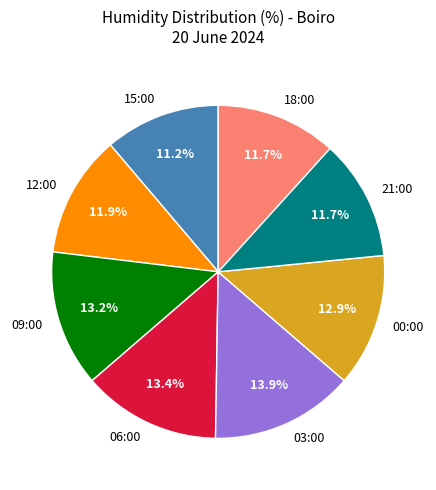

Which has a higher value, 09:00 or 21:00?

09:00